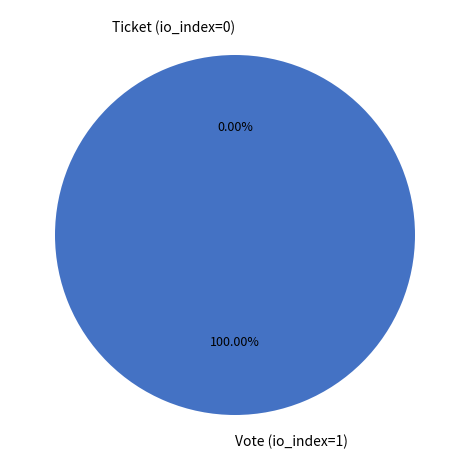

To the nearest percent, what is the average slice percentage?

50%